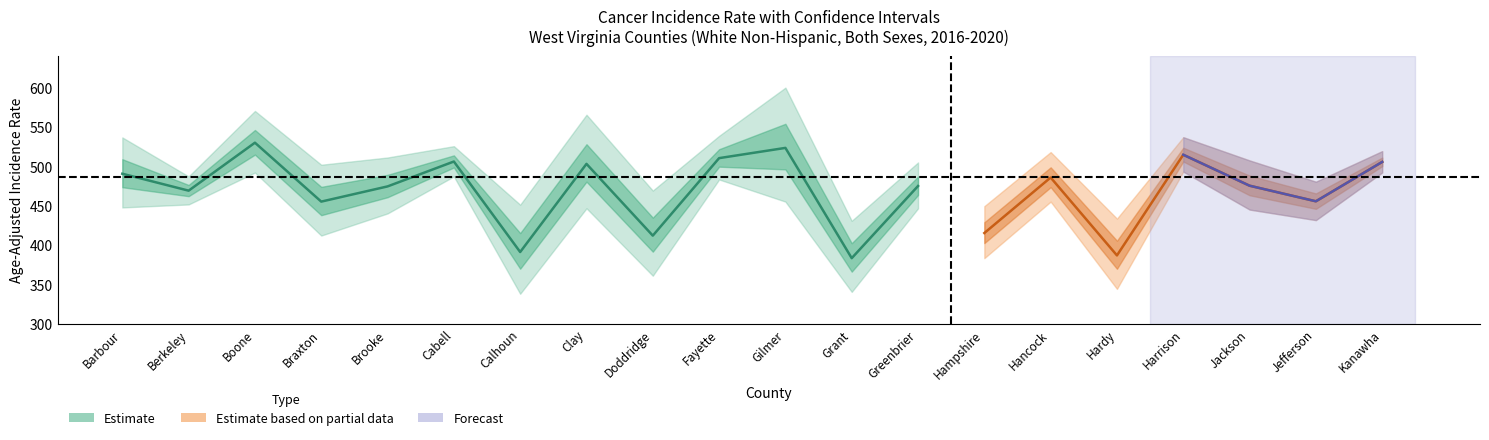

The value of Upper_CI at Braxton is 501.9. True or false?

True